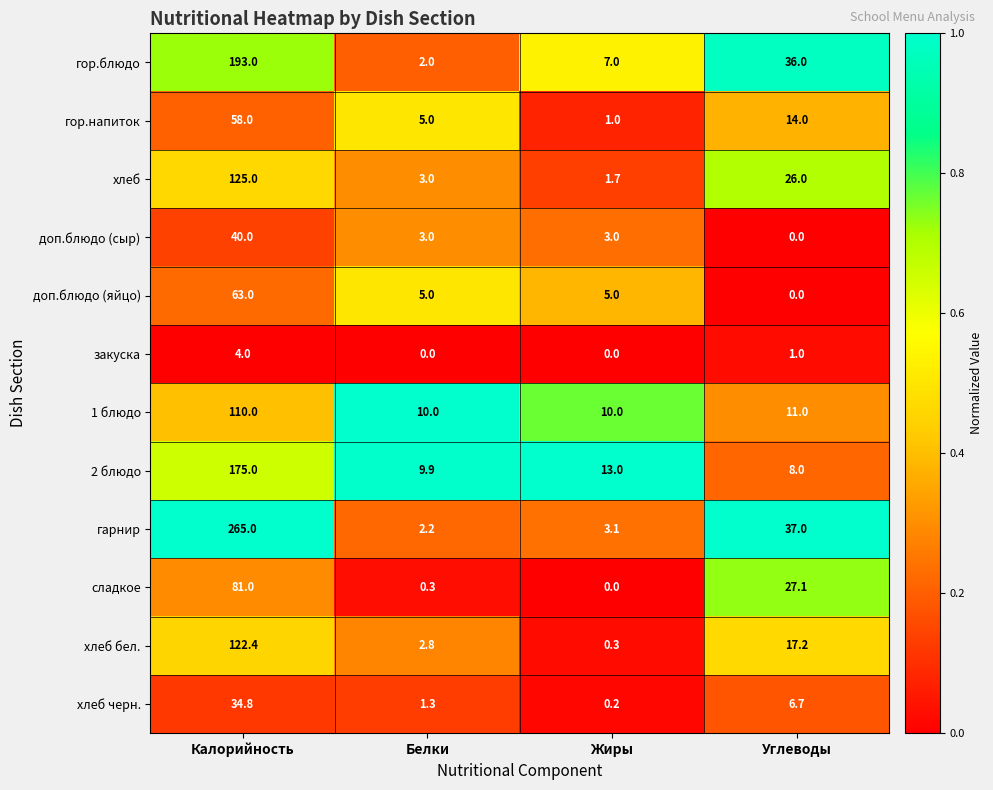

True or false: хлеб бел. has a value of 1.4 at Белки.

False